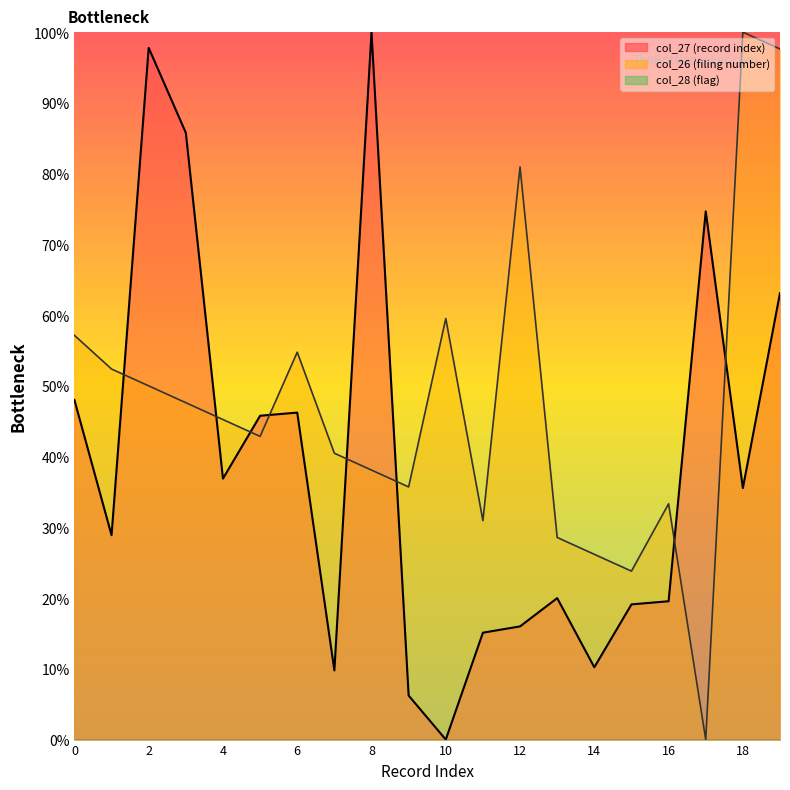

List the labels in order of col_27 value, smallest first.

10, 9, 7, 14, 11, 12, 15, 16, 13, 1, 18, 4, 5, 6, 0, 19, 17, 3, 2, 8